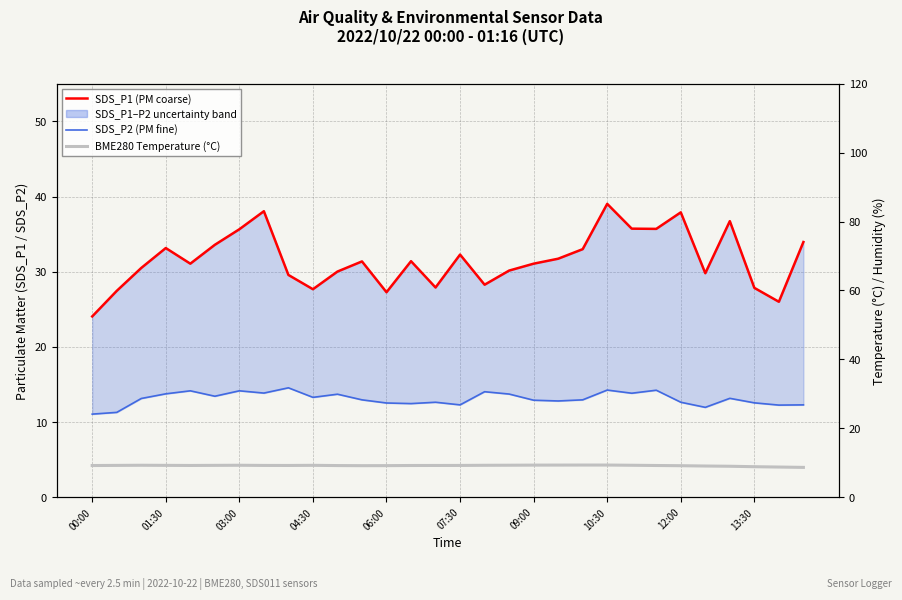

How many categories are shown in the chart?

30